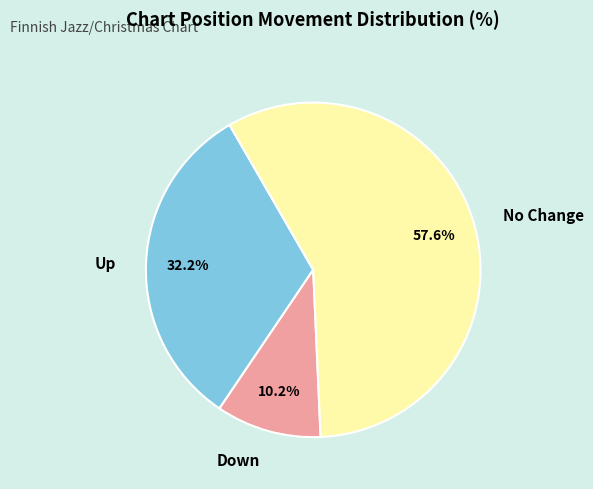

What is the ratio of the value at Up to the value at Down?

3.2